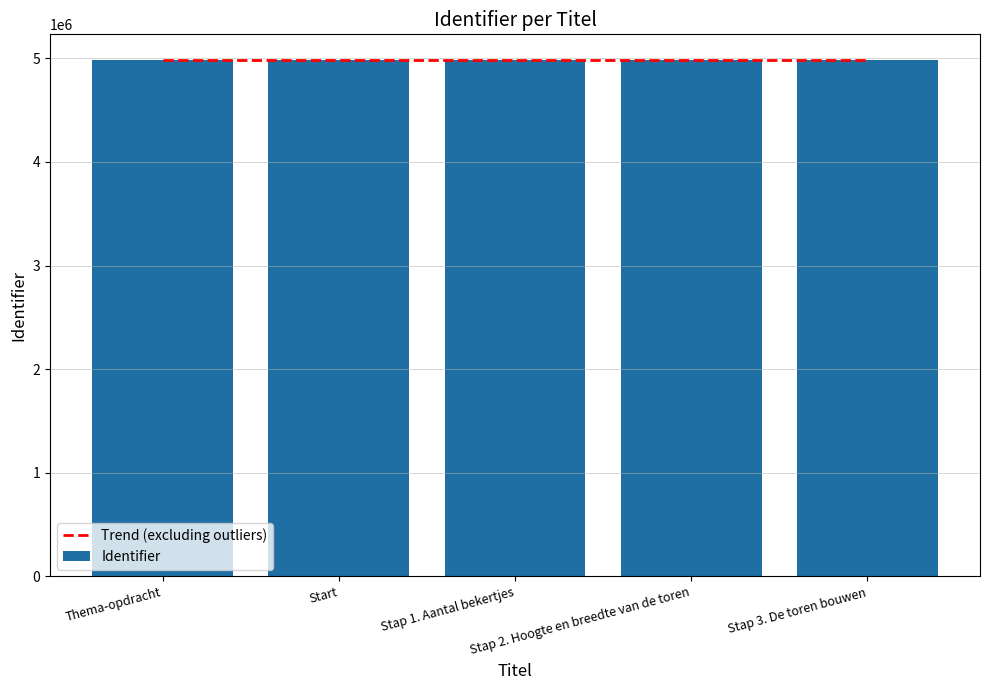

Where is the data nearest to the value 4982735?

Start